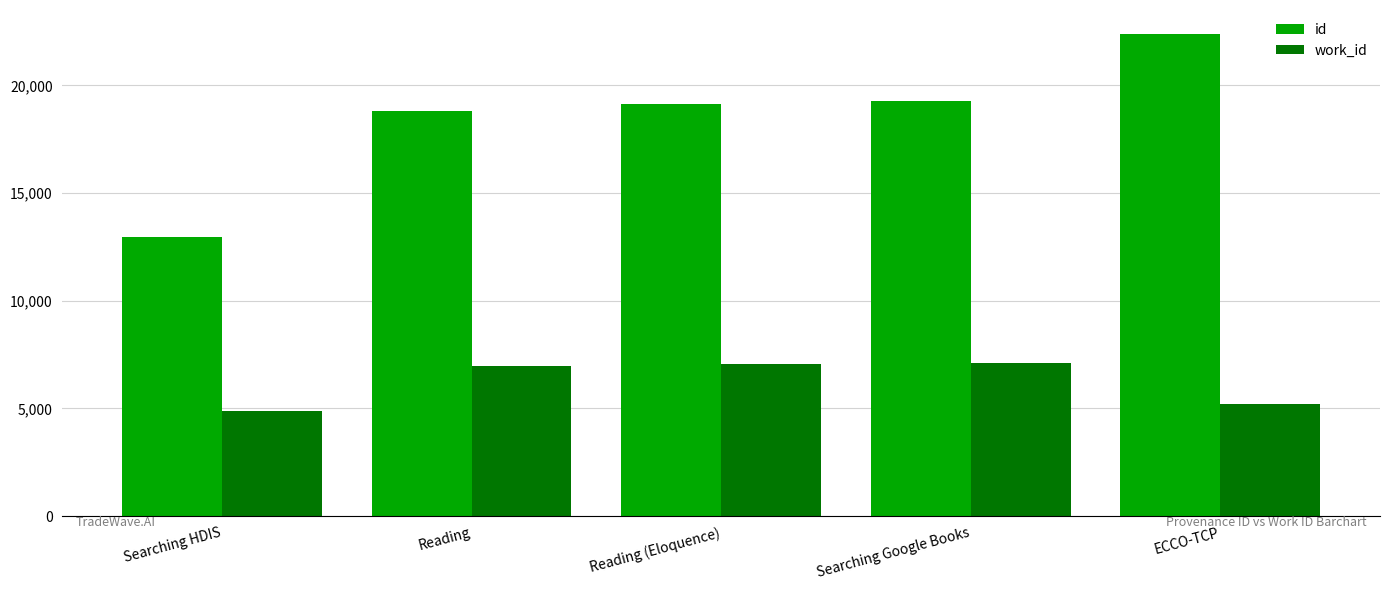

Are the bars grouped side by side (vs. stacked)?

Yes